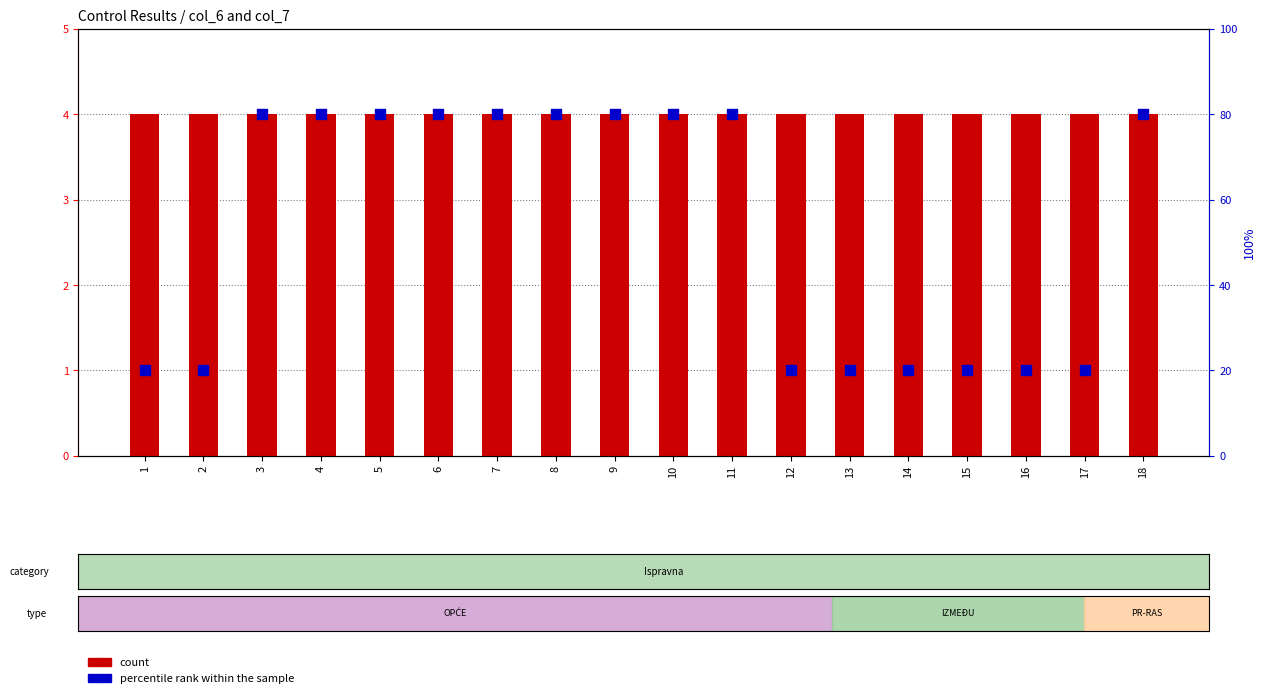

Which series has the widest spread of Y values?

percentile rank within the sample